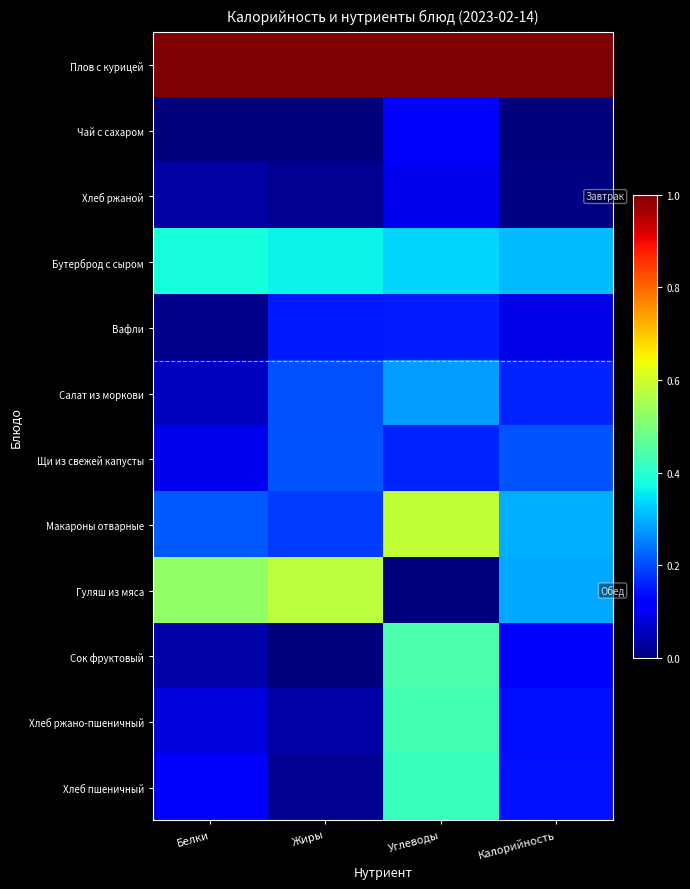

Rank the series by their maximum value, from lowest to highest.

Хлеб ржаной, Чай с сахаром, Вафли, Щи из свежей капусты, Салат из моркови, Бутерброд с сыром, Хлеб пшеничный, Хлеб ржано-пшеничный, Сок фруктовый, Гуляш из мяса, Макароны отварные, Плов с курицей